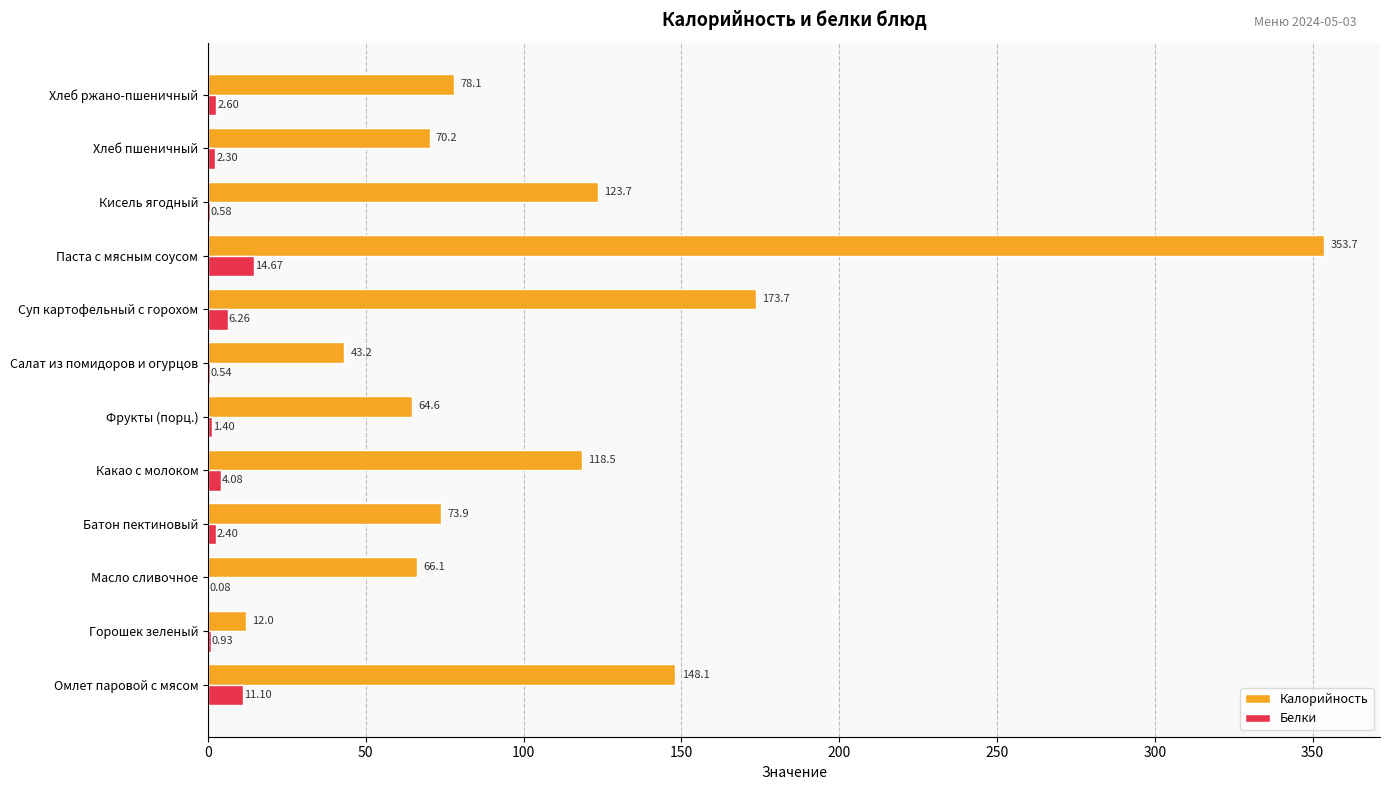

Is the value of Белки at Суп картофельный с горохом greater than the value of Калорийность at Масло сливочное?

No